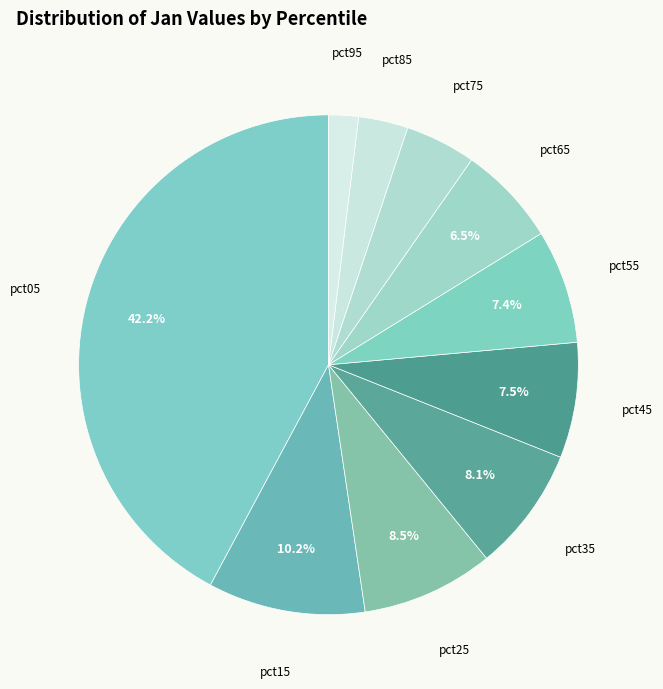

How many segments does this pie chart have?

10